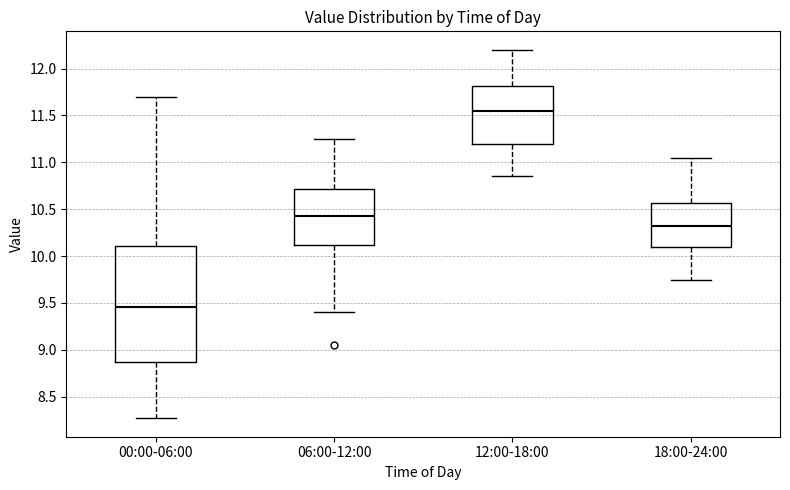

Which box is the tallest, from its lower edge to its upper edge?

00:00-06:00